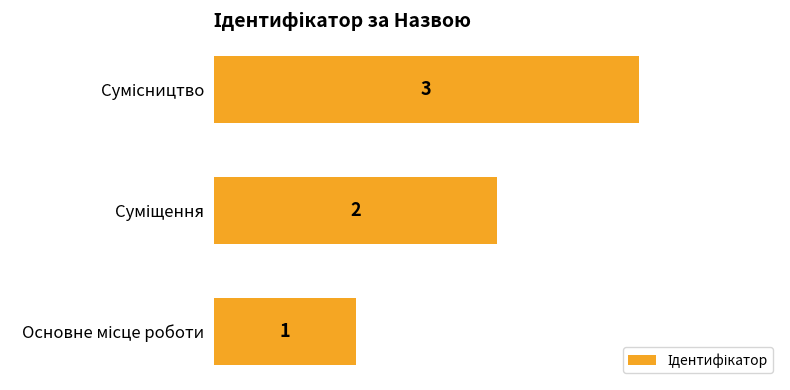

What is the maximum value shown in the chart?

3